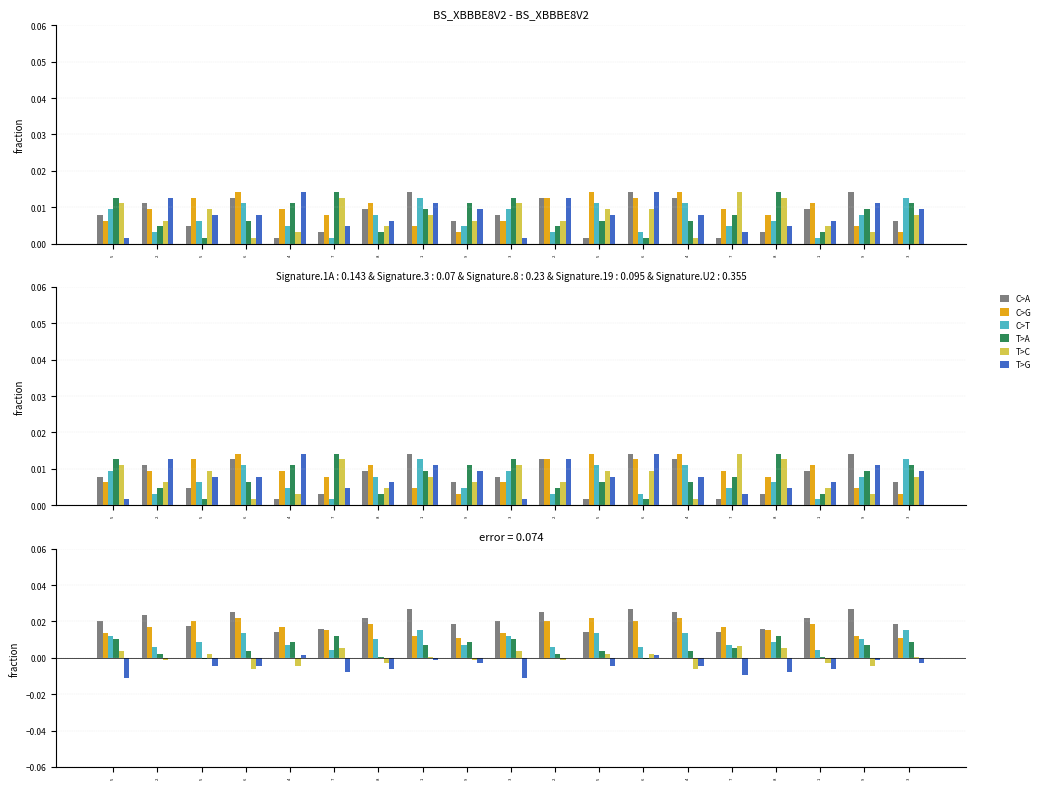

Which series changed the most between 8 and 9?

C>G